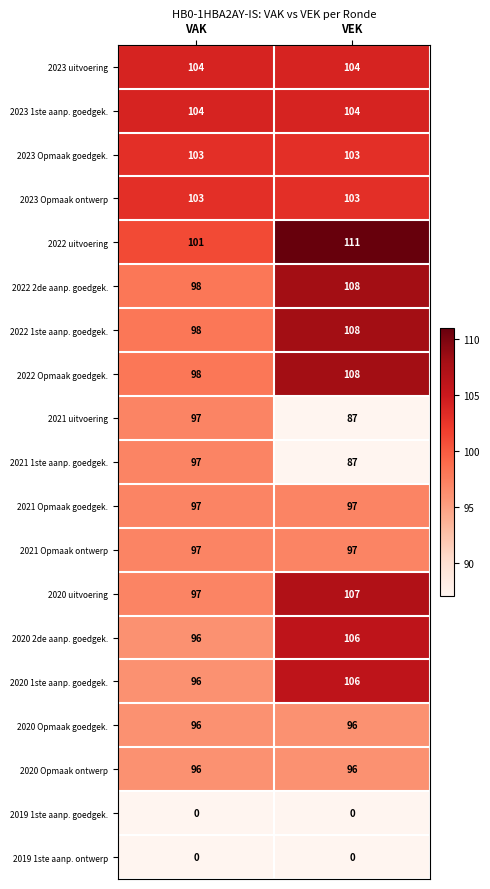

Which series has the largest total across all categories?

2022 uitvoering